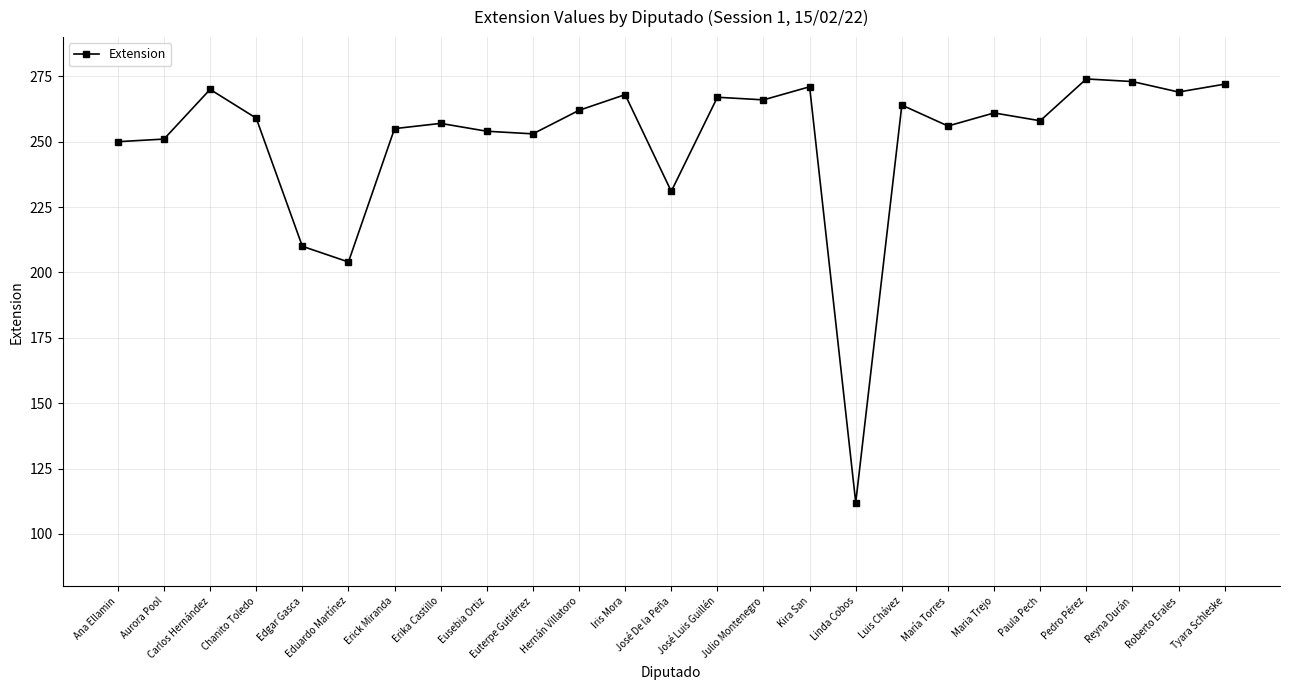

Reading left to right, what are all the values shown in this chart?

Ana Ellamin=250	Aurora Pool=251	Carlos Hernández=270	Chanito Toledo=259	Edgar Gasca=210	Eduardo Martínez=204	Erick Miranda=255	Erika Castillo=257	Eusebia Ortiz=254	Euterpe Gutiérrez=253	Hernán Villatoro=262	Iris Mora=268	José De la Peña=231	José Luis Guillén=267	Julio Montenegro=266	Kira San=271	Linda Cobos=112	Luis Chávez=264	María Torres=256	Maria Trejo=261	Paula Pech=258	Pedro Pérez=274	Reyna Durán=273	Roberto Erales=269	Tyara Schleske=272